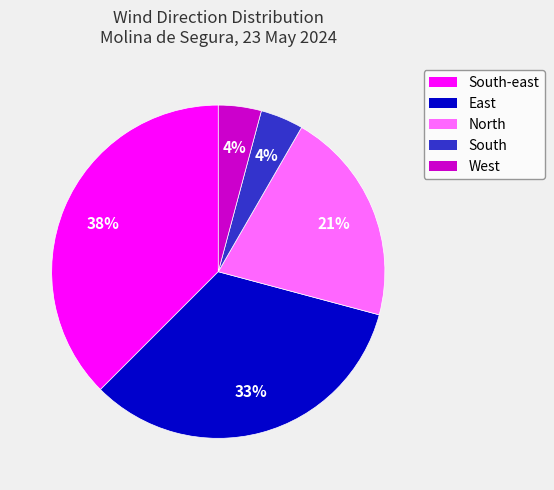

Does any single category account for the majority?

No